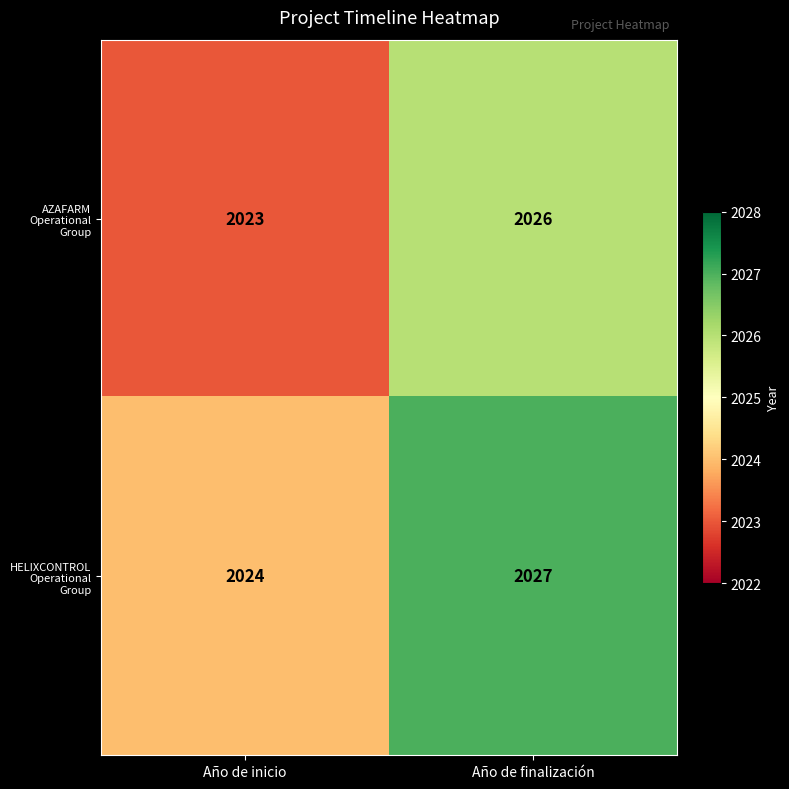

What is the minimum value for AZAFARM Operational Group?

2023